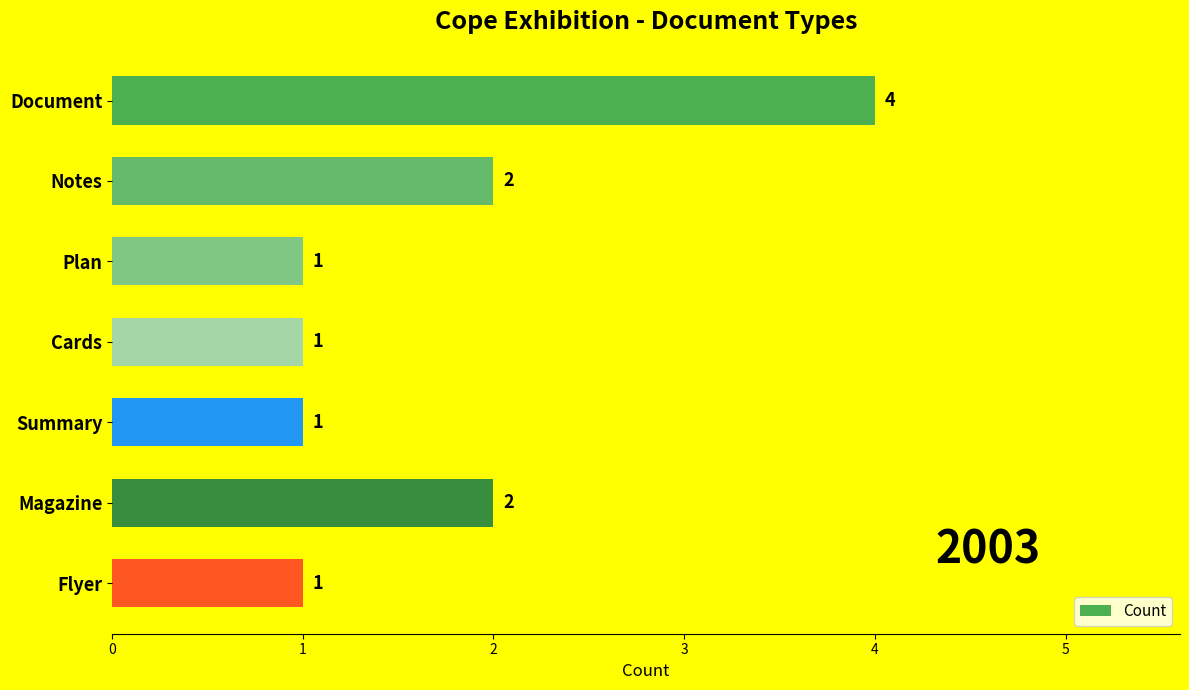

How many bars are there in total?

7